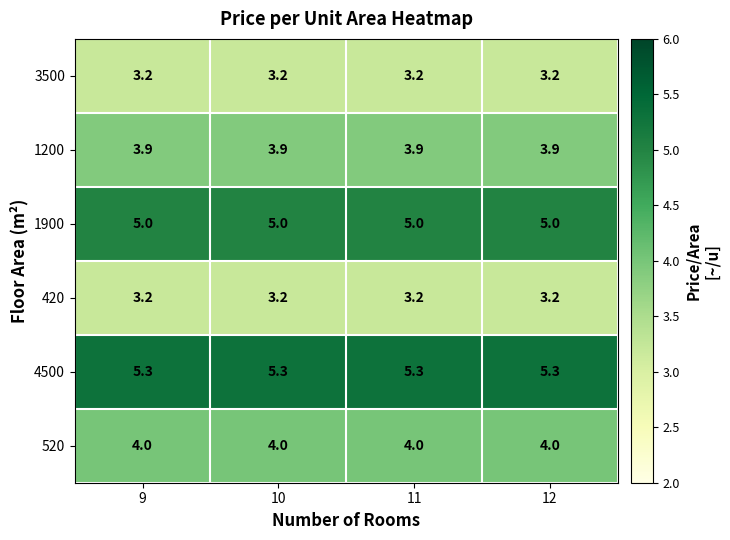

What is the minimum value shown in the chart?

3.2